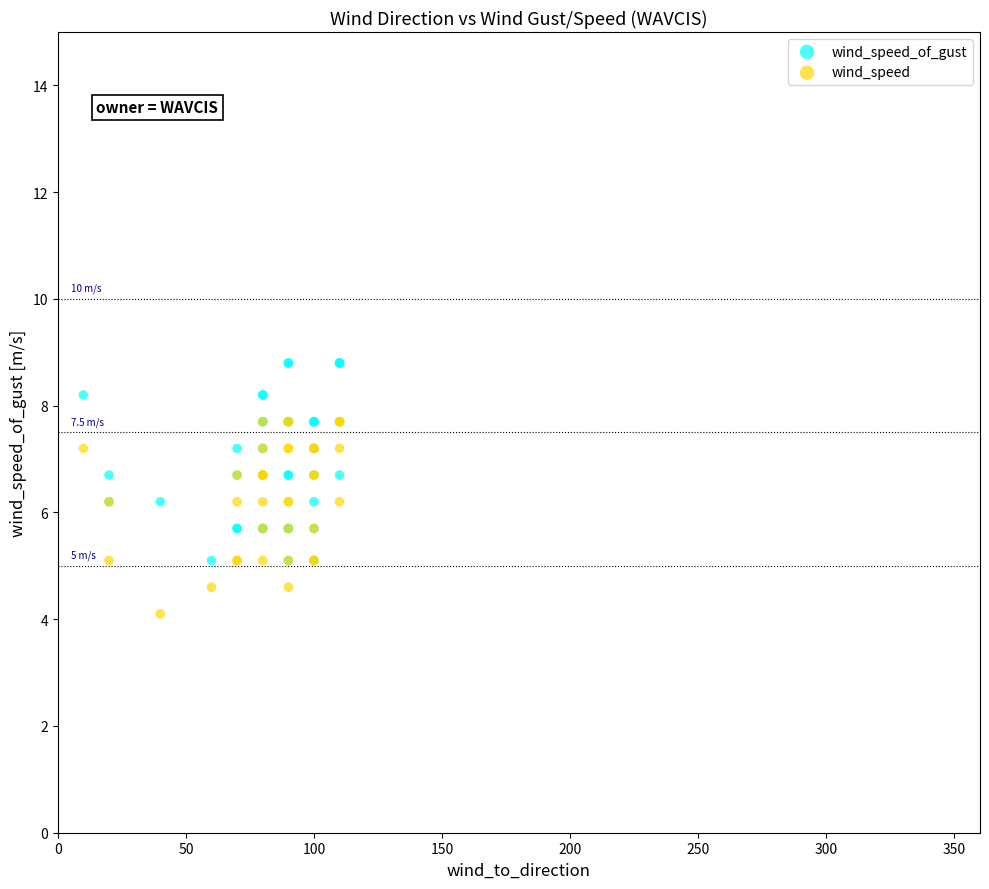

Which series reaches the minimum Y coordinate?

wind_speed